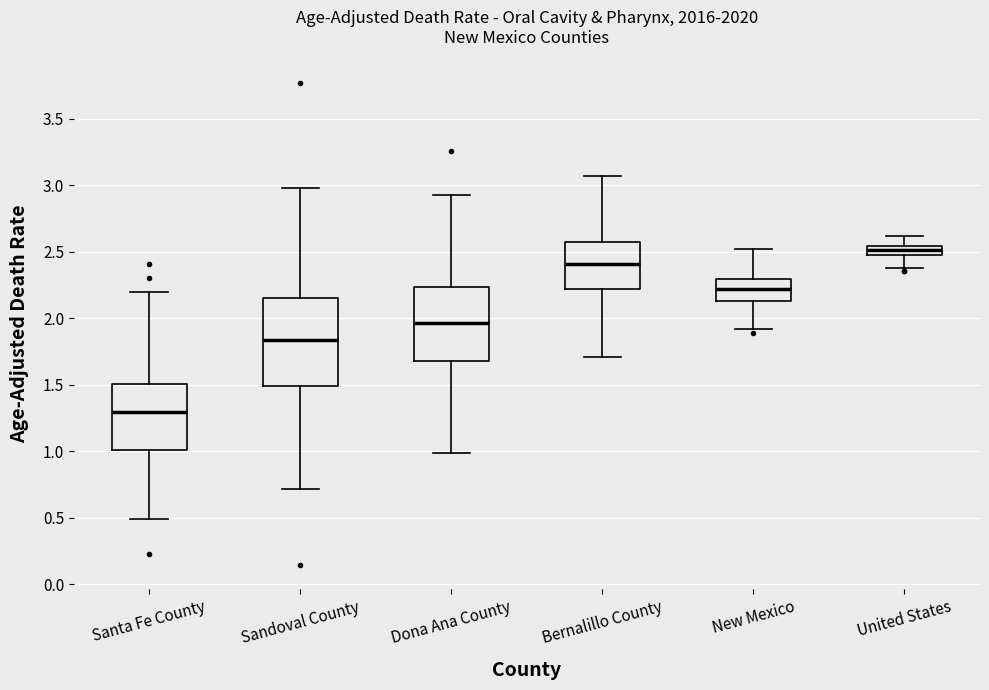

Comparing the boxes themselves (not the whiskers), which one is the tallest?

Sandoval County